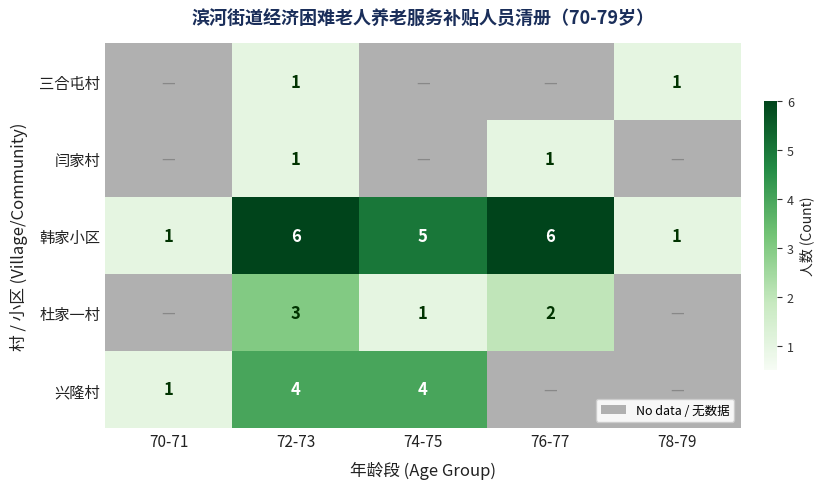

What is the difference between the highest and lowest values at 72-73?

5